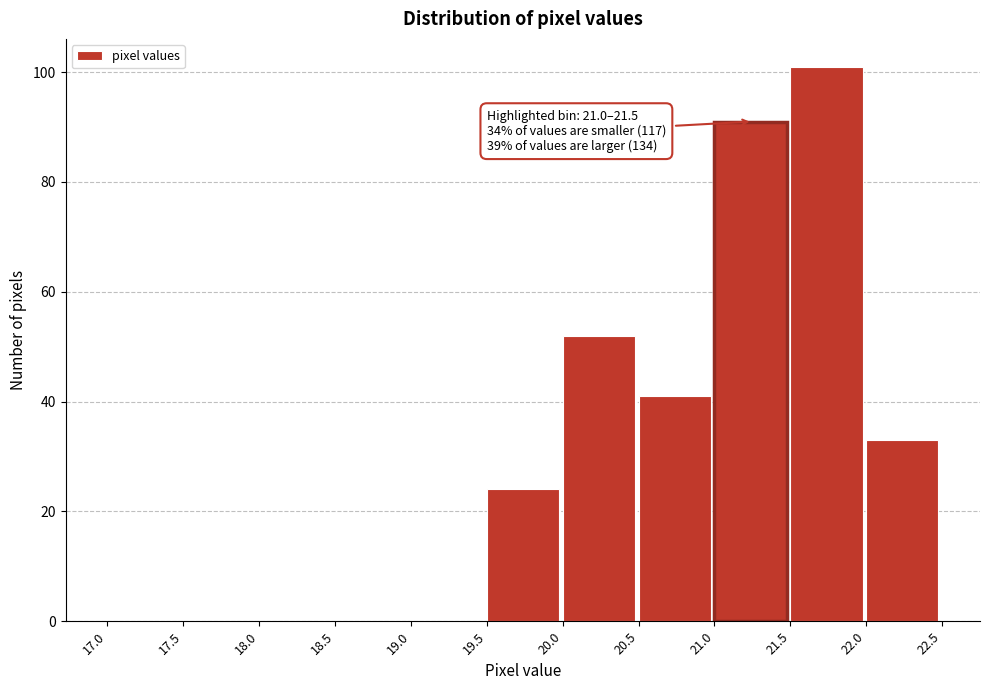

Over which range of the x-axis is the bar tallest?

21.5 to 22.0